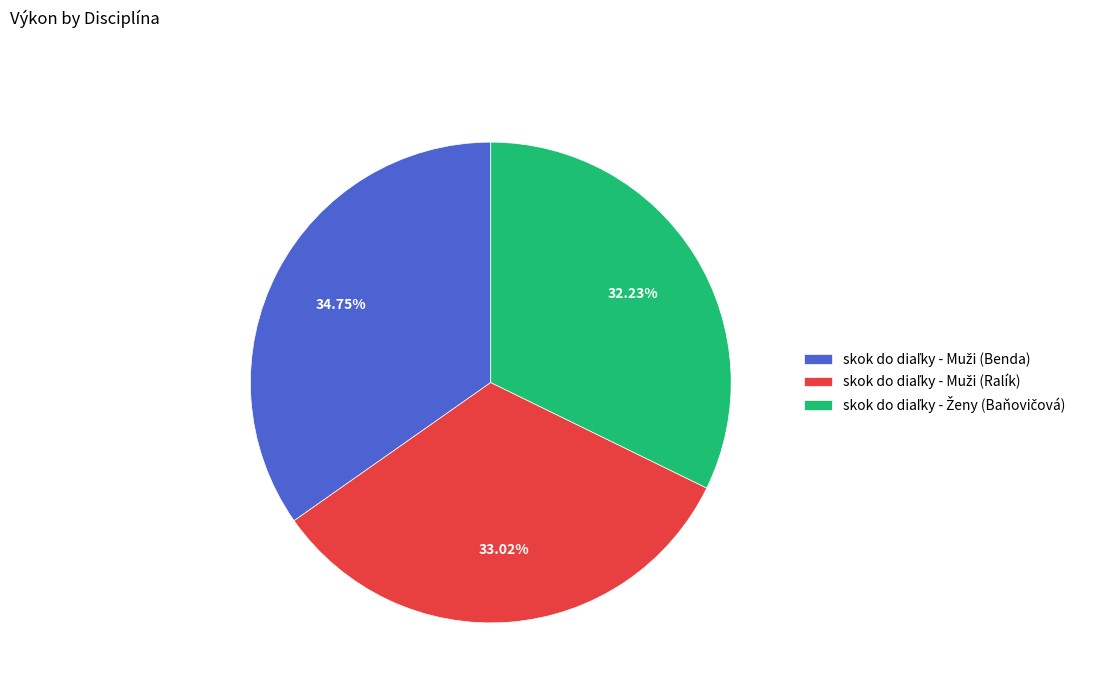

Is there a majority slice in this chart?

No